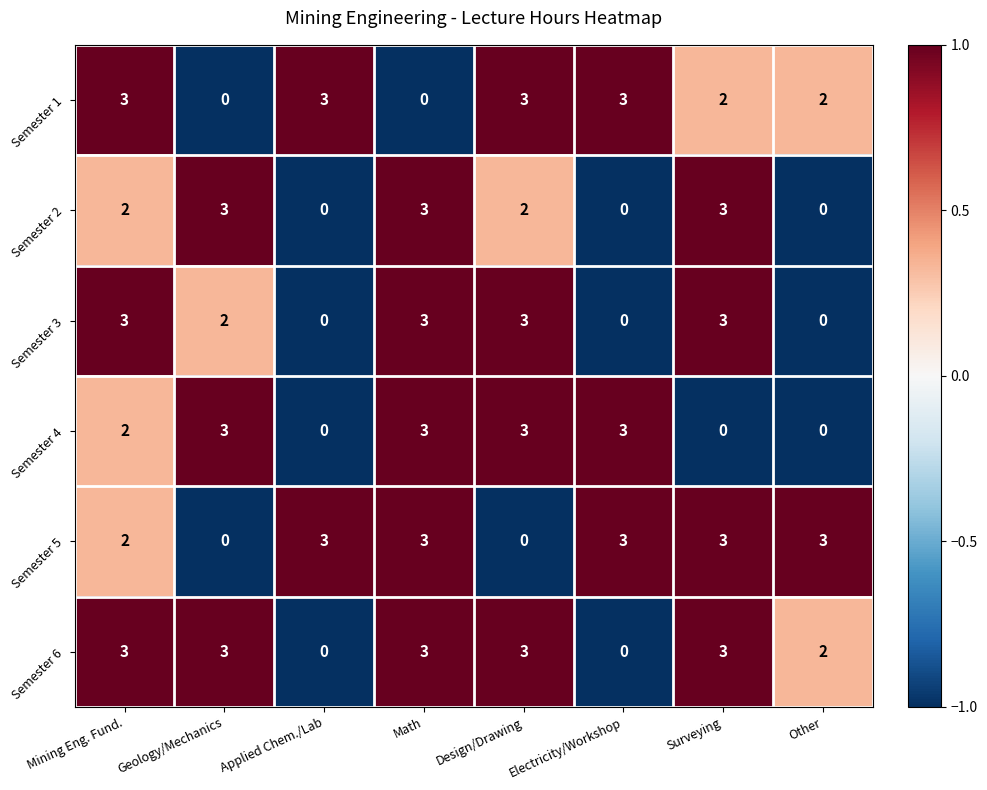

Which series changed the most between Math and Surveying?

Semester 4